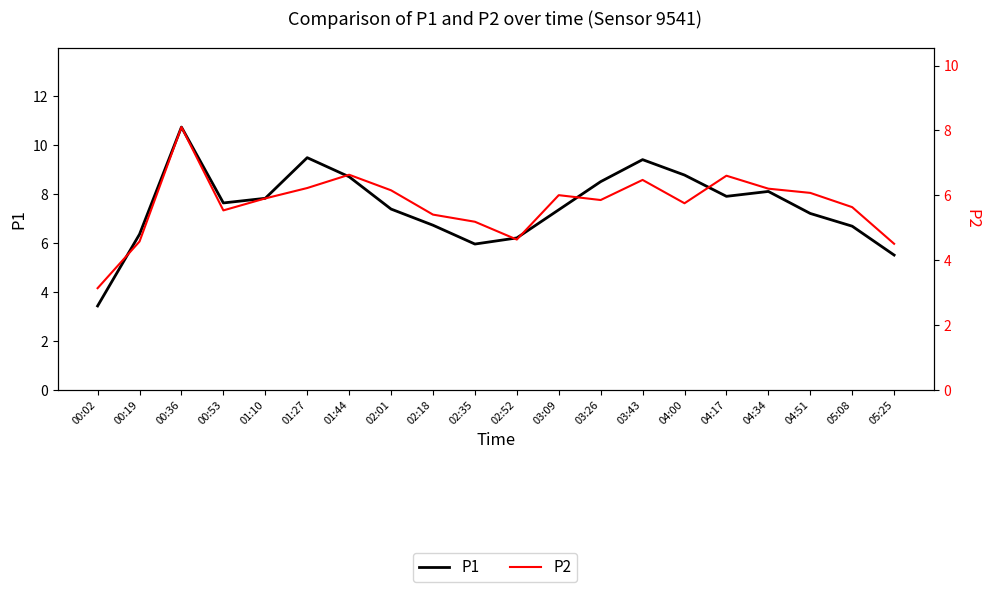

How many values in the P2 series are below 5?

4